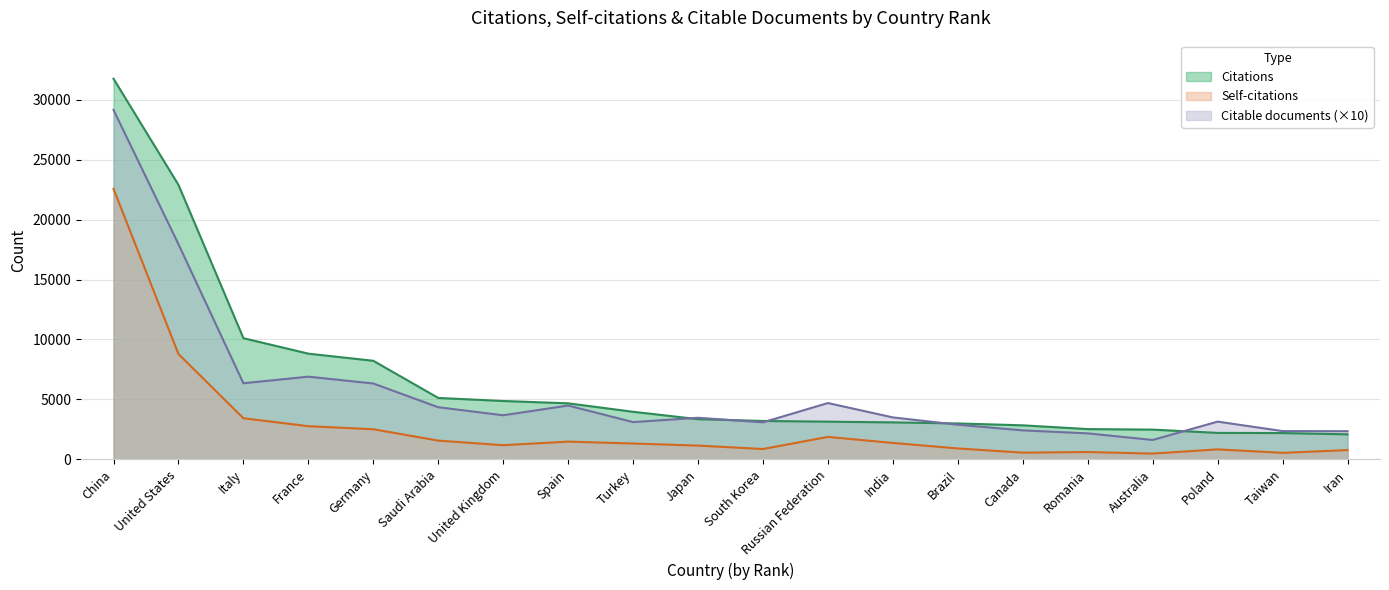

What is the spread (max minus min) of values at South Korea?

2338